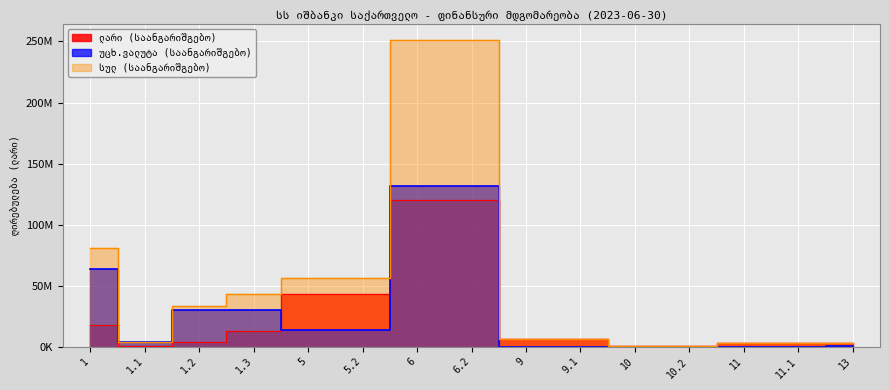

Which series has the largest range (max minus min)?

სულ (საანგარიშგებო)